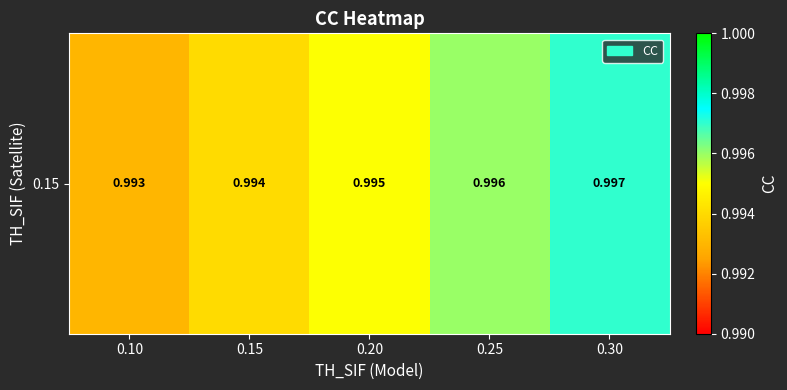

How many categories are shown in the chart?

5